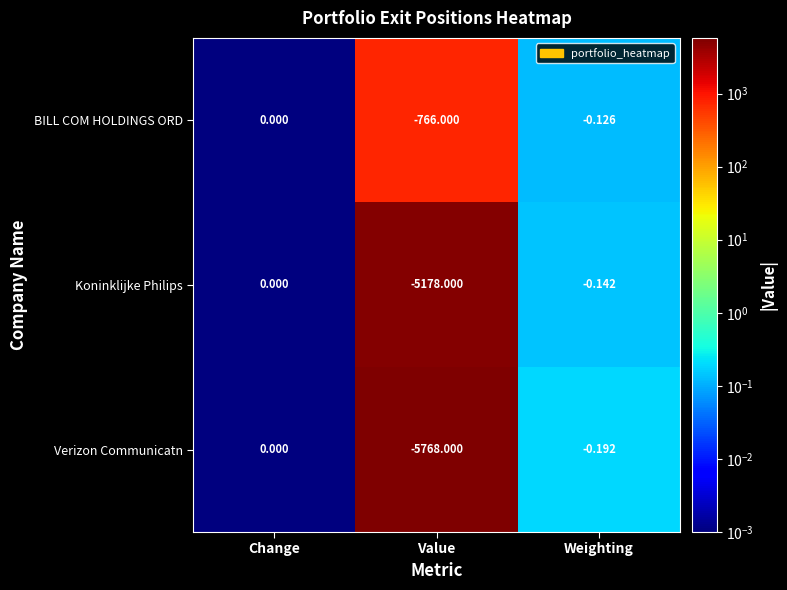

Which series has the largest range (max minus min)?

Verizon Communicatn